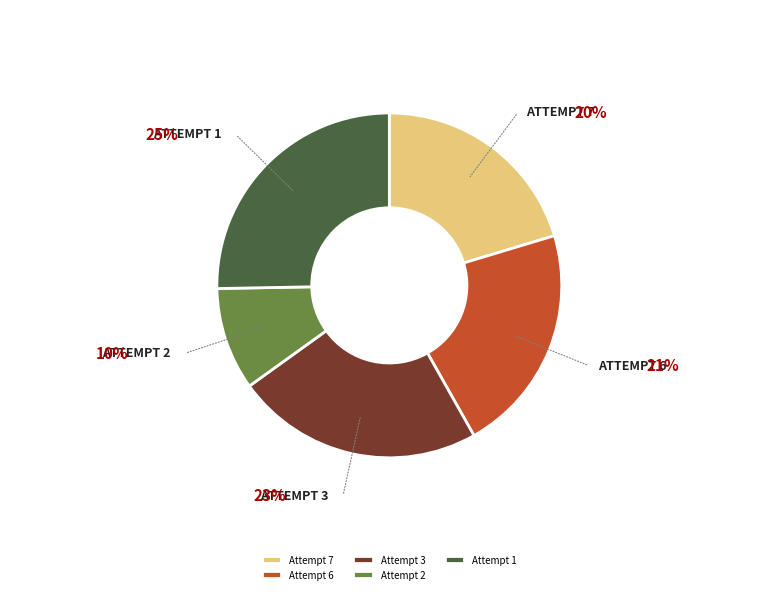

How many slices are in this pie chart?

5